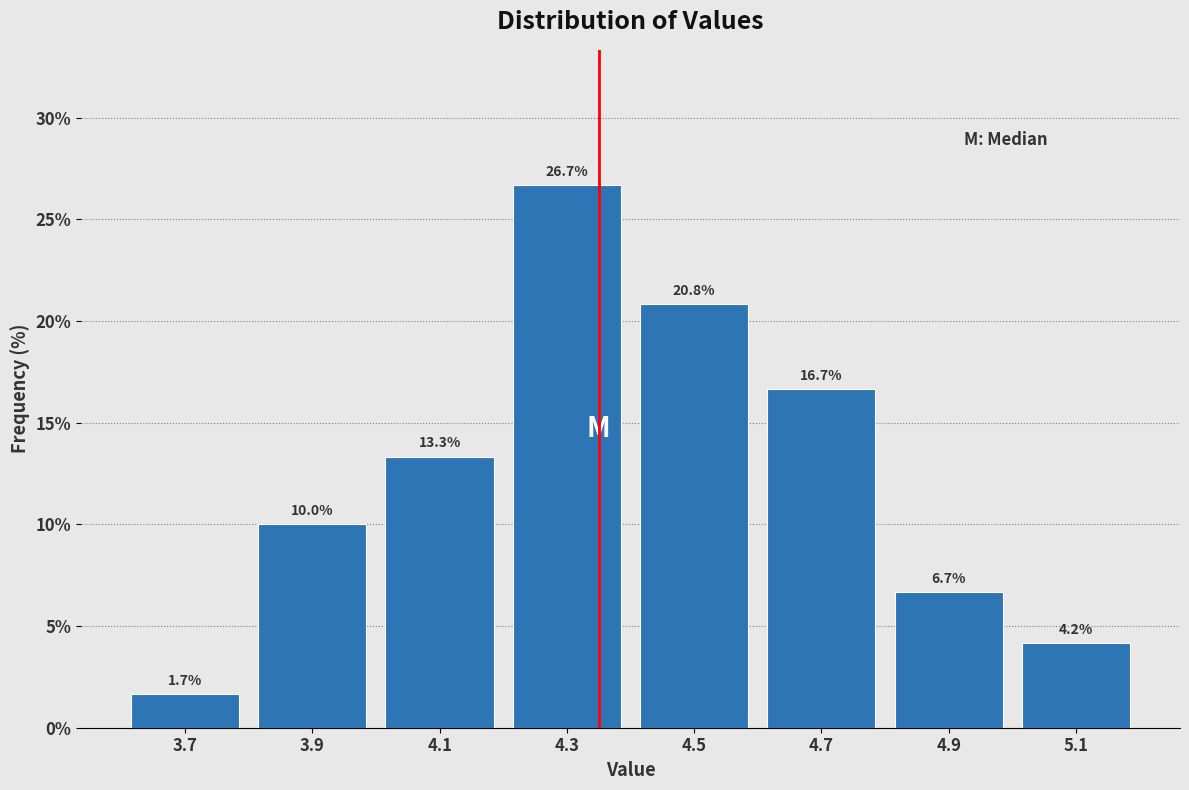

Reading left to right, transcribe this chart: for each bar, give the range it covers on the x-axis and its height.

3.6 to 3.8: 1.7
3.8 to 4.0: 10.0
4.0 to 4.2: 13.3
4.2 to 4.4: 26.7
4.4 to 4.6: 20.8
4.6 to 4.8: 16.7
4.8 to 5.0: 6.7
5.0 to 5.2: 4.2